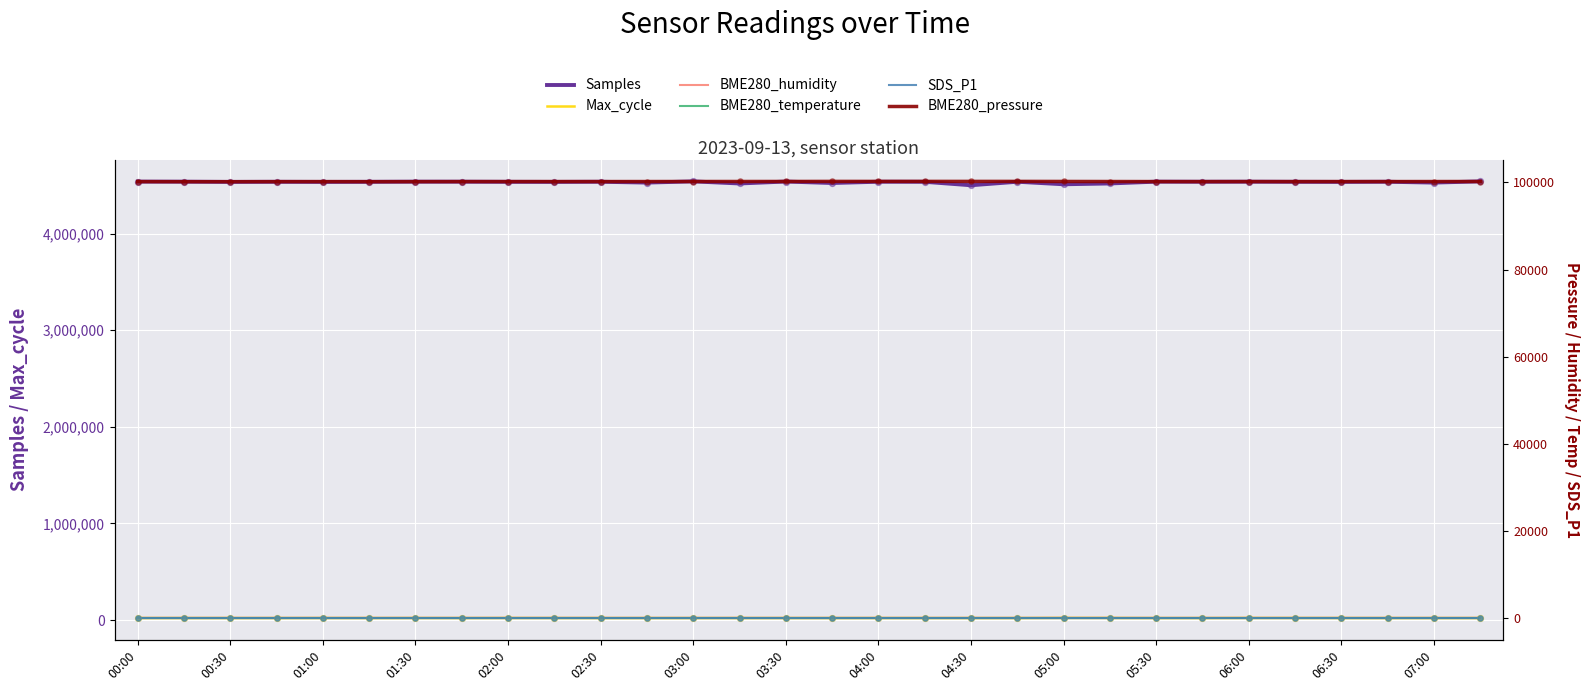

Which series contains the lowest Y value?

SDS_P1